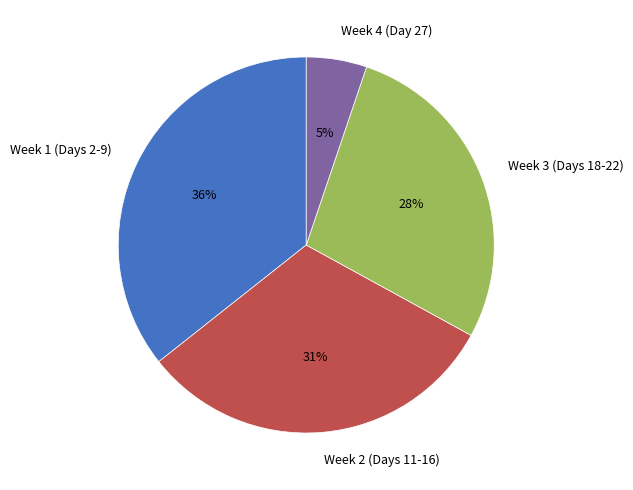

Does any single category account for the majority?

No